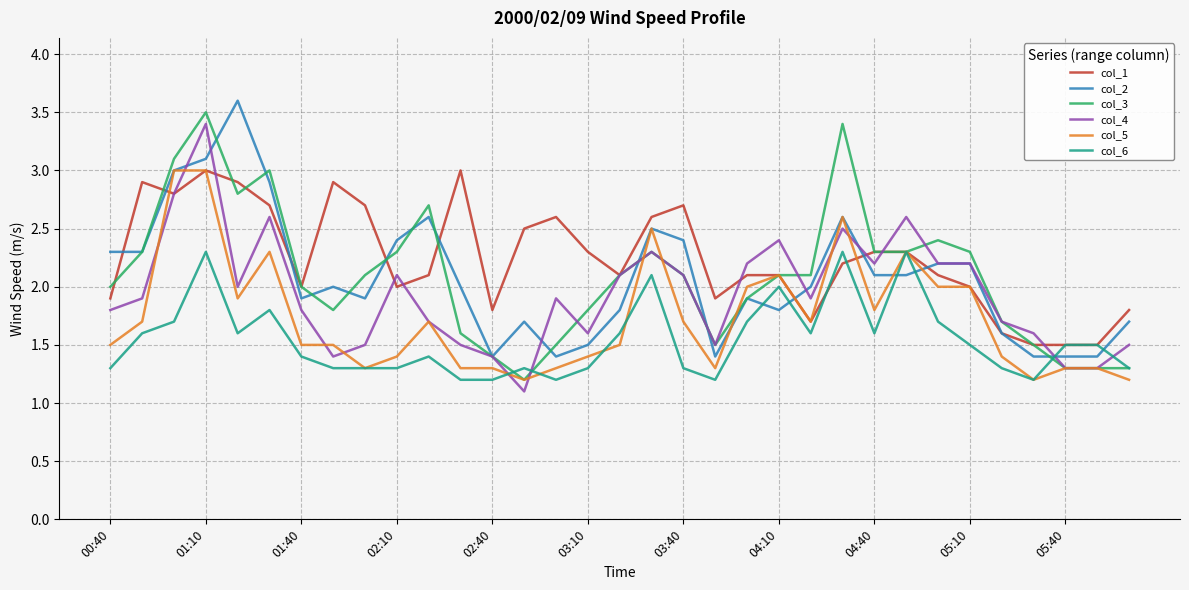

What is the lowest value of the col_4 series?

1.1